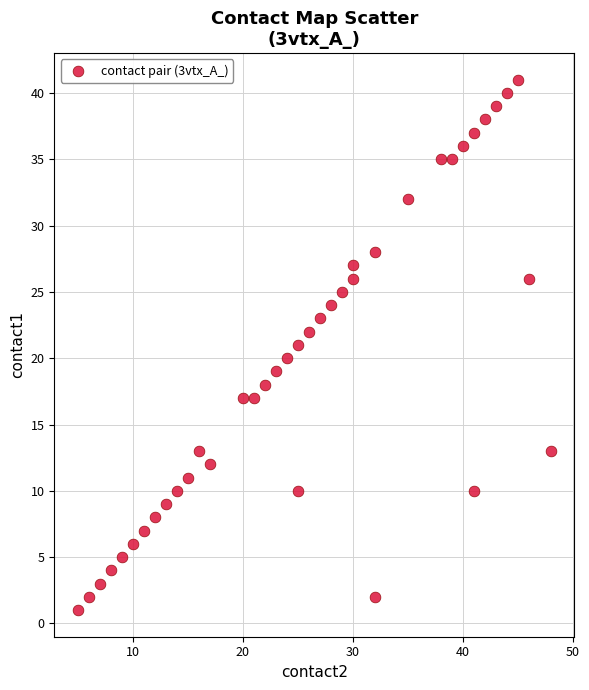

What is the range of X values (max minus min)?

43